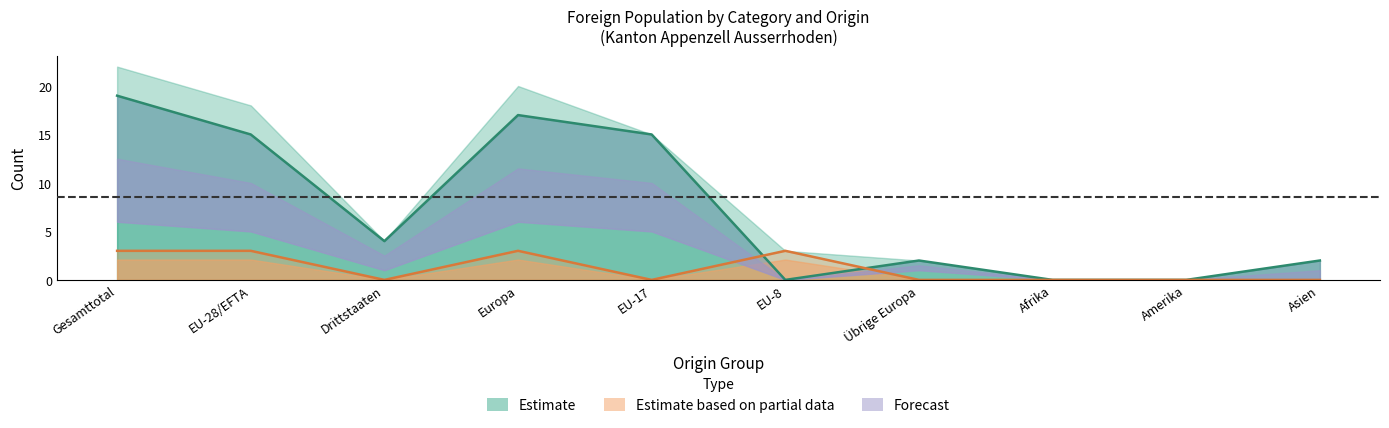

Reading left to right, transcribe all the data shown in this chart.

Aufenthalter (B) Total: 19	15	4	17	15	0	2	0	0	2
Kurzaufenthalter (L) Total: 3	3	0	3	0	3	0	0	0	0
Niedergelassene (C) Total: 0	0	0	0	0	0	0	0	0	0
Total ständige ausländische: 22	18	4	20	15	3	2	0	0	2
Aufenthalter (B) Frauen: 6	5	1	6	5	0	1	0	0	0
Aufenthalter (B) Männer: 13	10	3	11	10	0	1	0	0	2